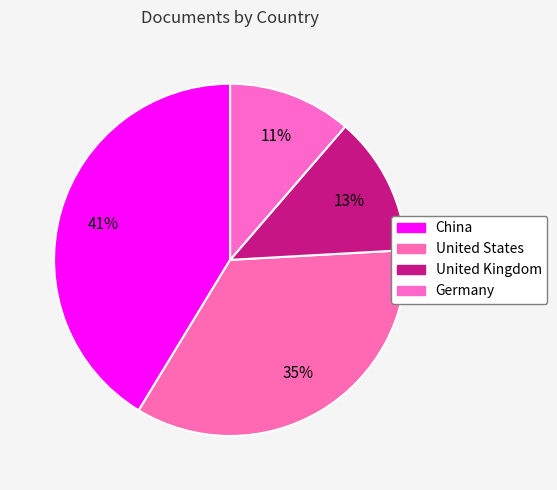

What percentage do United States and Germany together represent?

45.9%